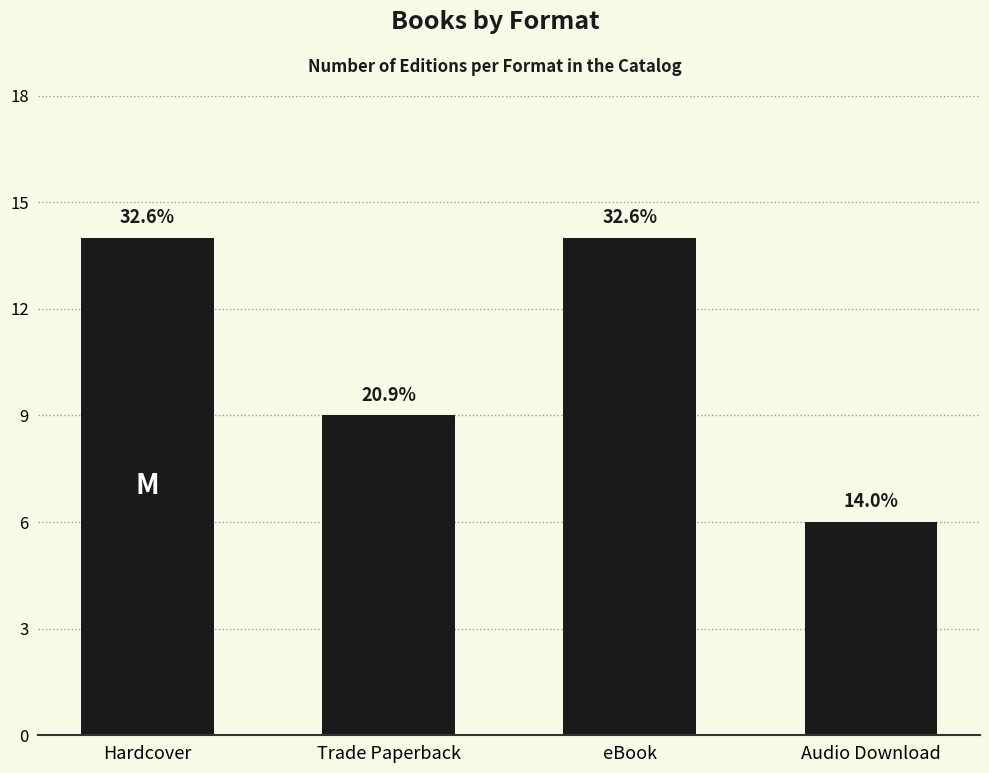

Rank the categories by value from highest to lowest.

Hardcover, eBook, Trade Paperback, Audio Download